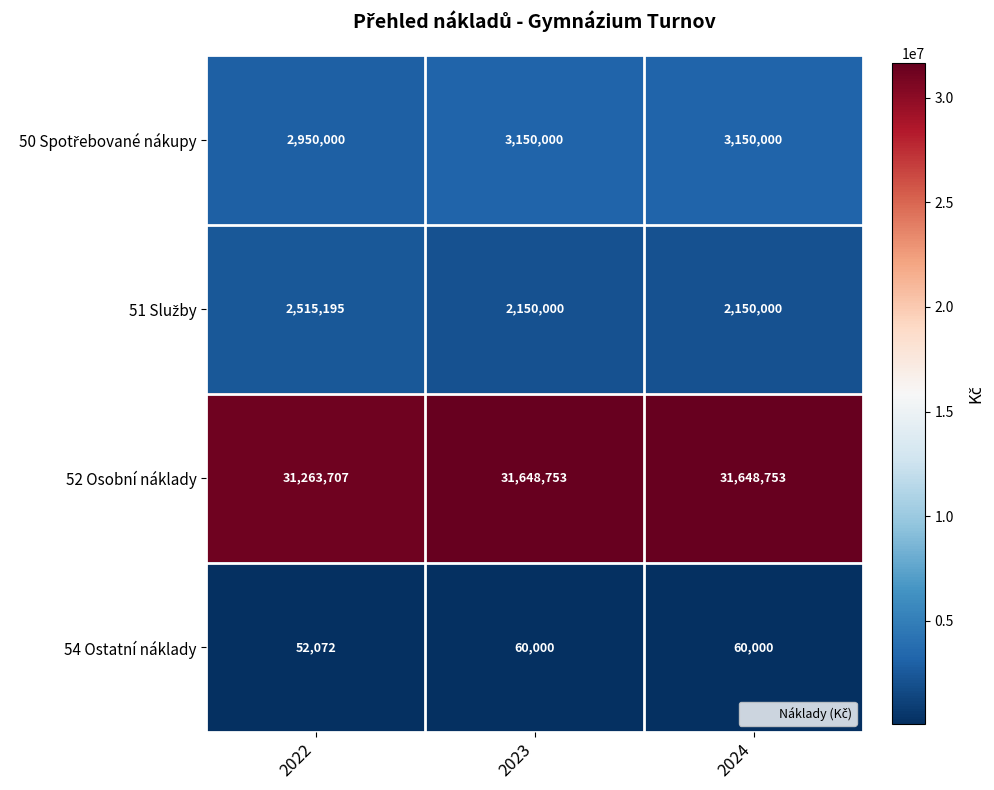

At how many categories does at least one series exceed 9909970?

3